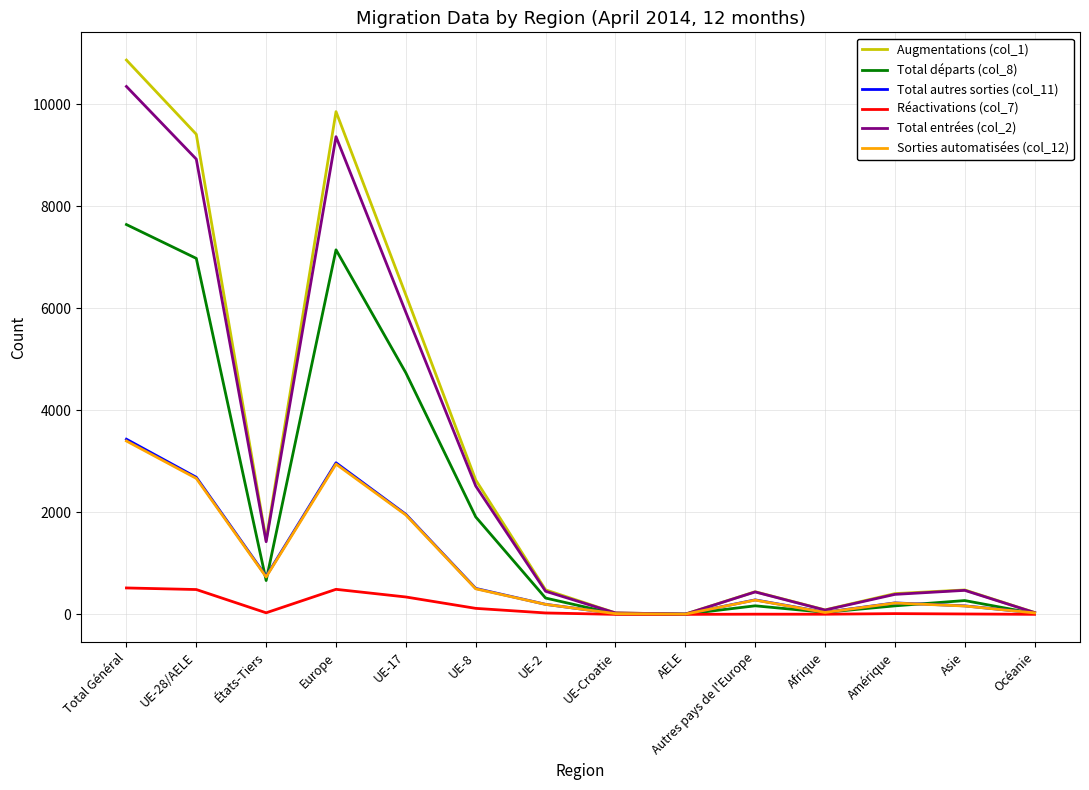

In Total départs (col_8), how many points are higher than both neighbors (excluding endpoints)?

3